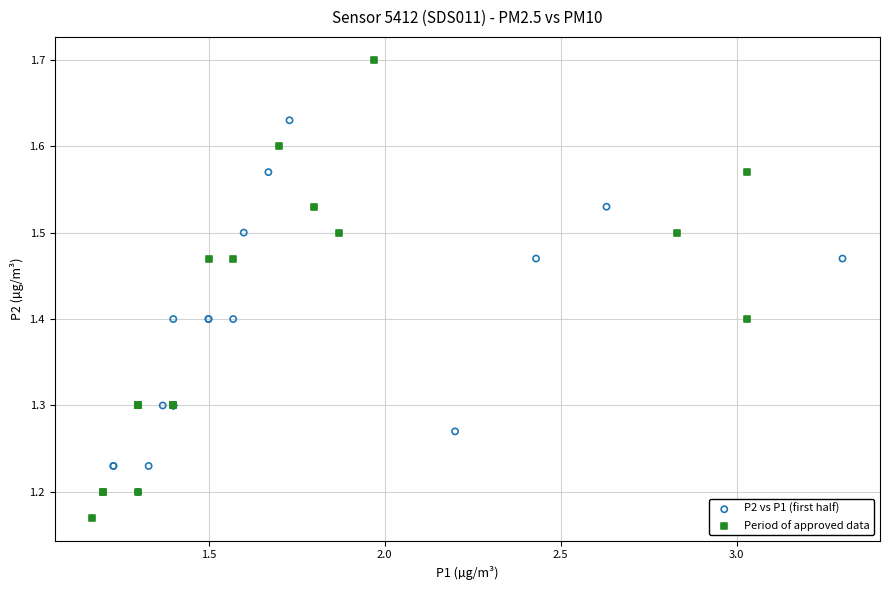

Which series has the widest spread of Y values?

Period of approved data